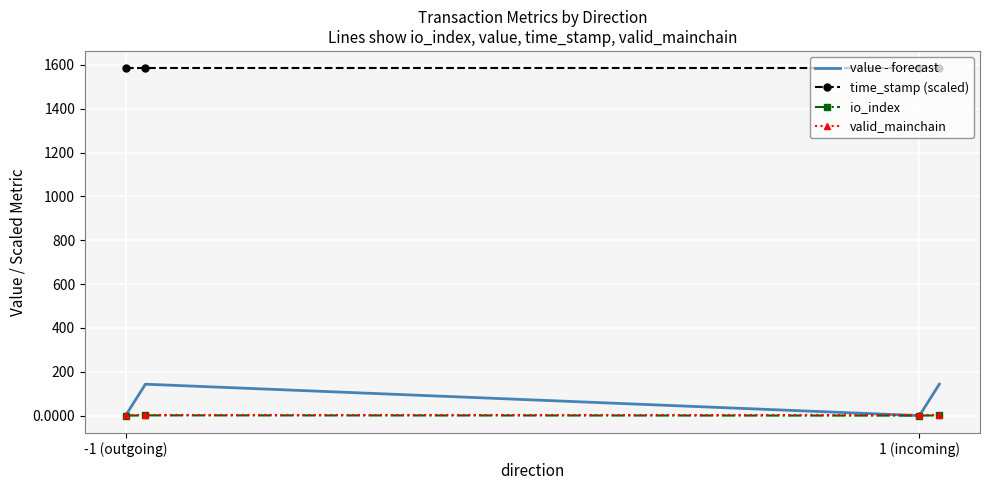

Which label corresponds to the largest value in the chart?

-1 (outgoing)